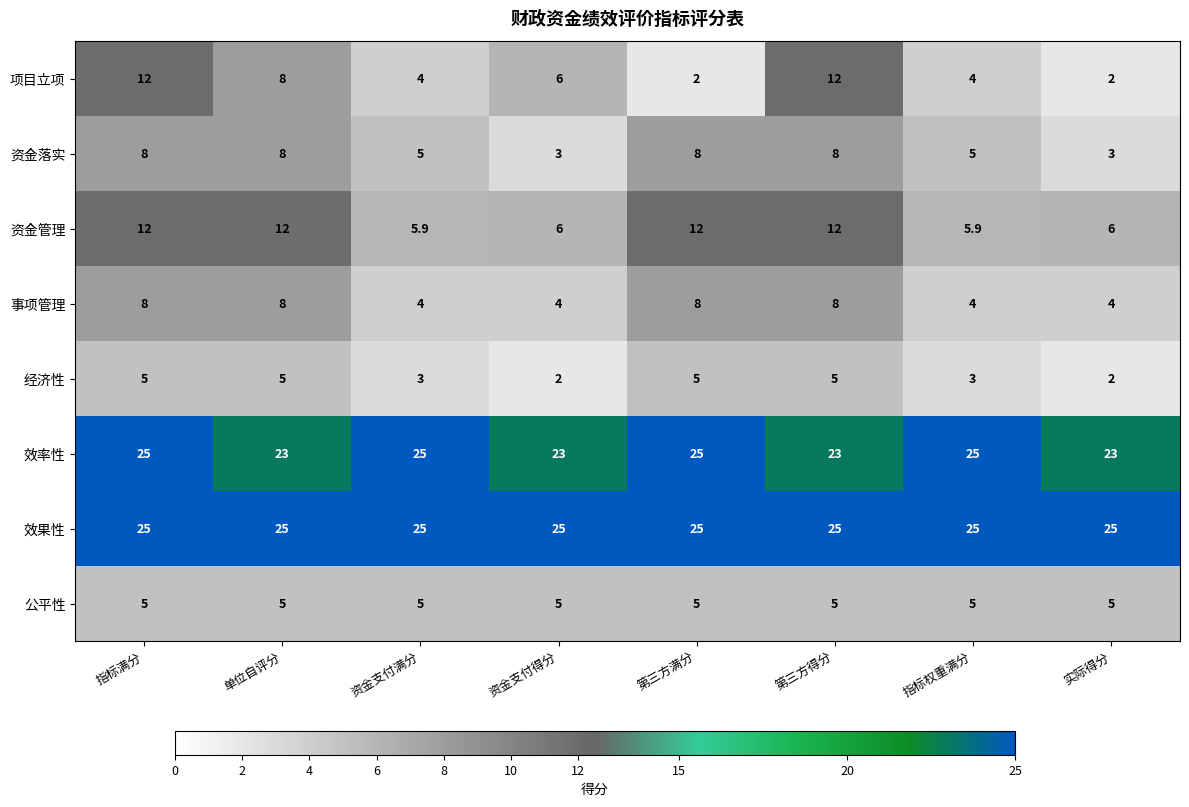

The 公平性 series shows 5.0 at 第三方得分. True or false?

True